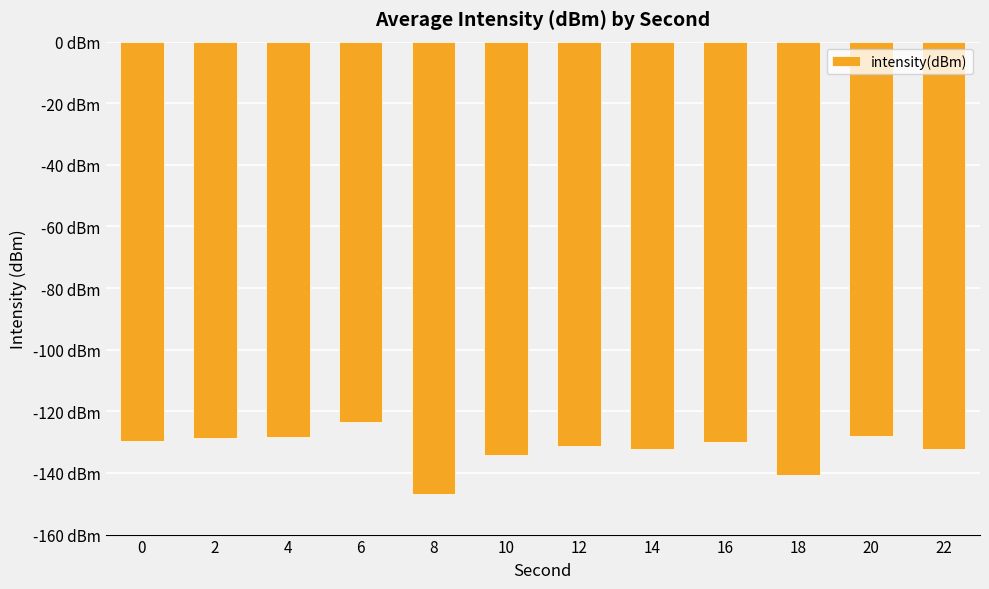

Between 0 and 6, which is larger?

6